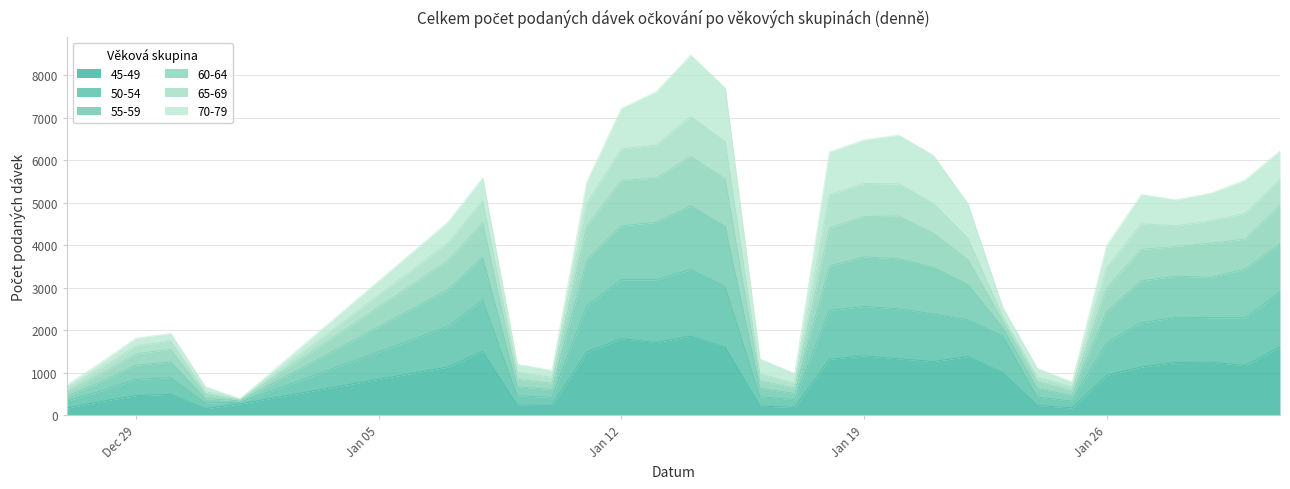

Where is 50-54 nearest to the value 1861?

23.01.2021